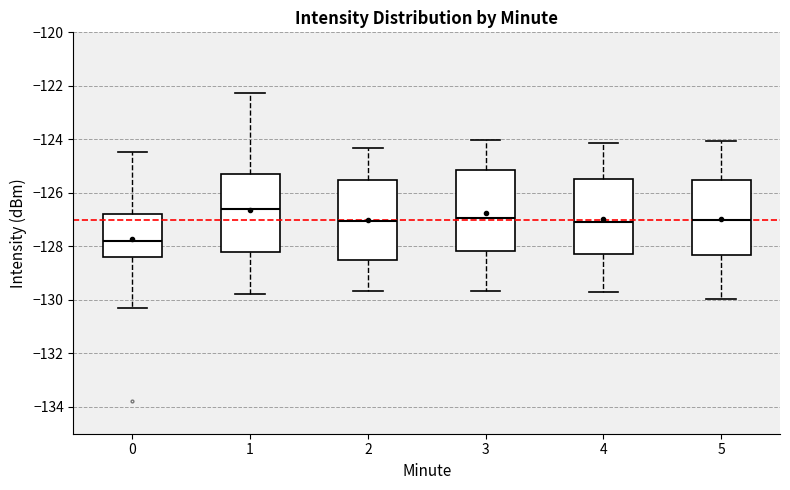

Reading left to right, transcribe this box plot: for each box, give where its median line is, the range the box spans, and where its two whiskers end, as read against the y-axis. The values are not printed on the chart, so give them approximately, as read against the axis.

0: median -127.8, box -128.4 to -126.8, whiskers -130.4 to -124.4
1: median -126.6, box -128.2 to -125.2, whiskers -129.8 to -122.2
2: median -127.0, box -128.6 to -125.6, whiskers -129.6 to -124.4
3: median -127.0, box -128.2 to -125.2, whiskers -129.6 to -124.0
4: median -127.0, box -128.2 to -125.4, whiskers -129.6 to -124.2
5: median -127.0, box -128.4 to -125.6, whiskers -130.0 to -124.0